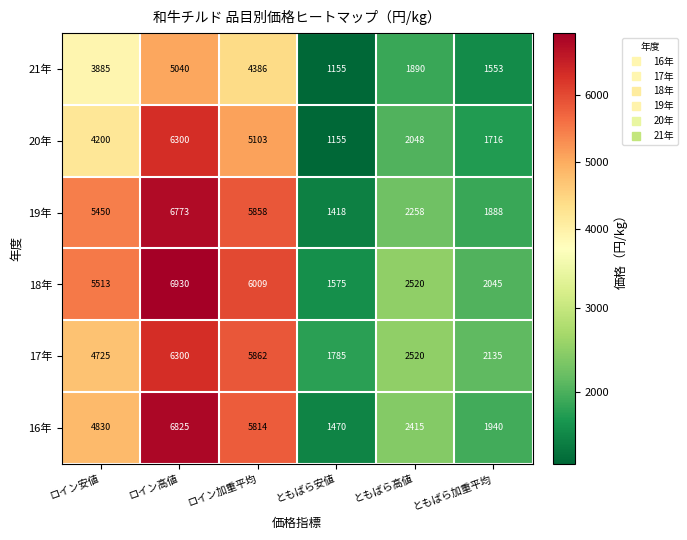

At which label is 18年 closest to 4252?

ロイン安値